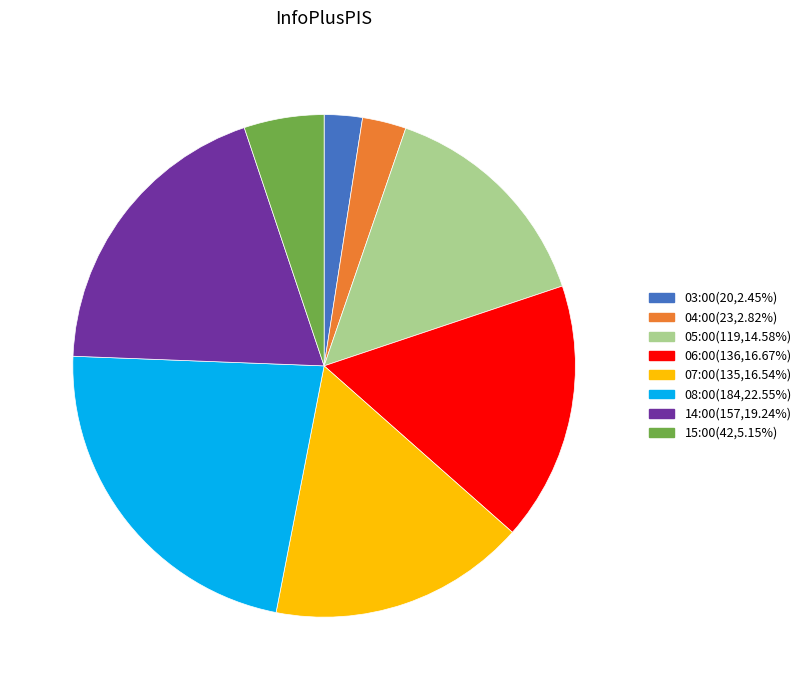

Approximately how many times larger is the value at 06:00(136,16.67%) compared to 14:00(157,19.24%)?

0.9